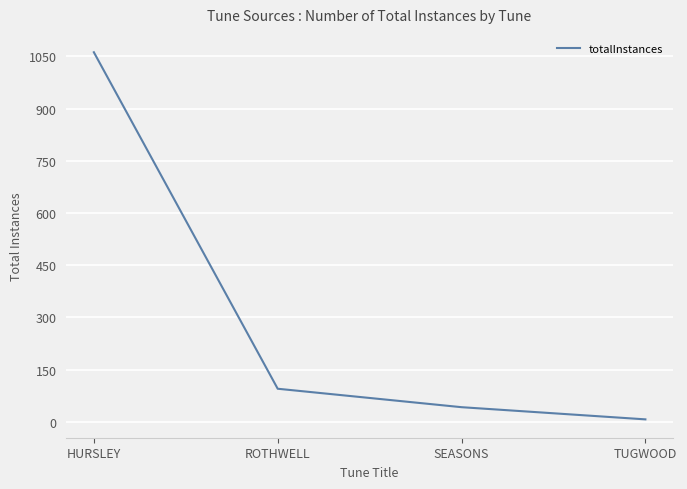

What is the average value?

302